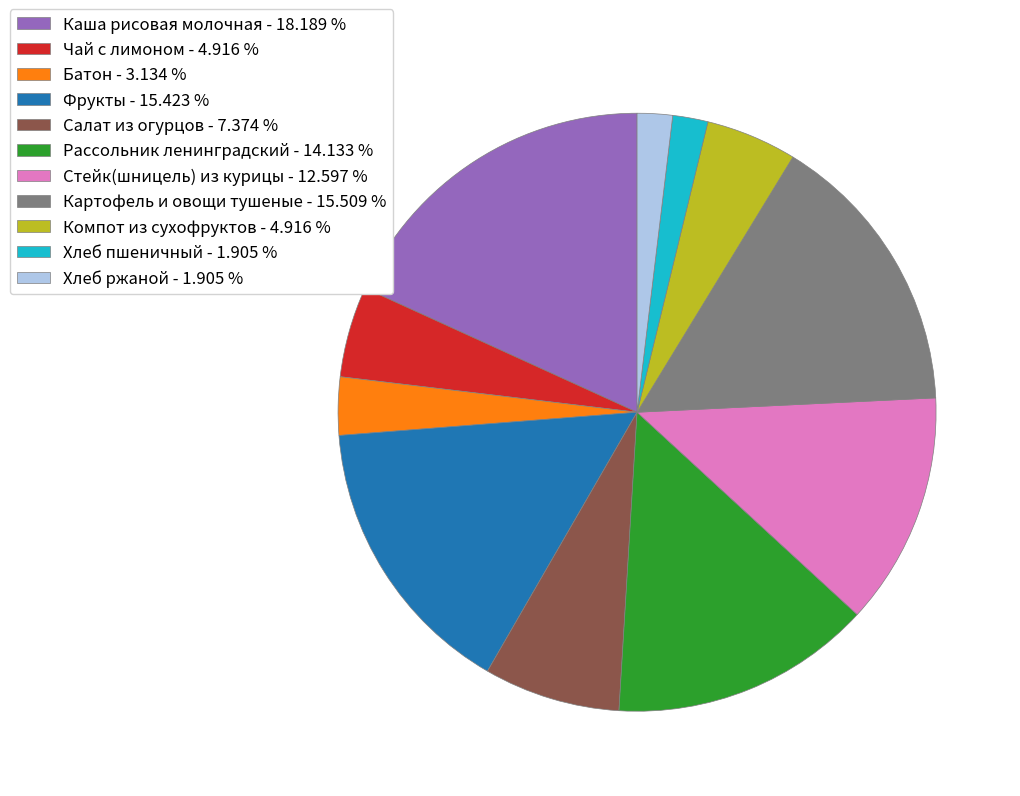

Is Стейк(шницель) из курицы - 12.597 % the majority of the pie?

No